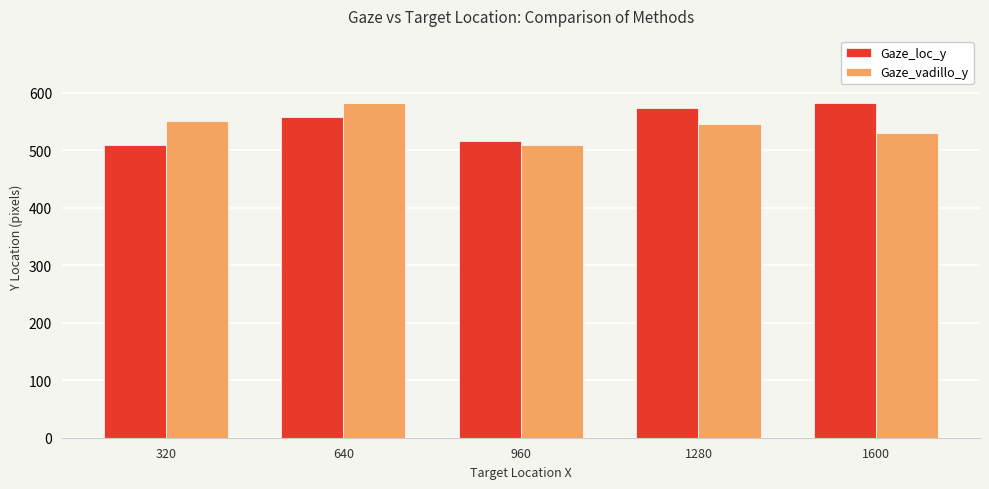

What is the greatest value displayed?

582.6